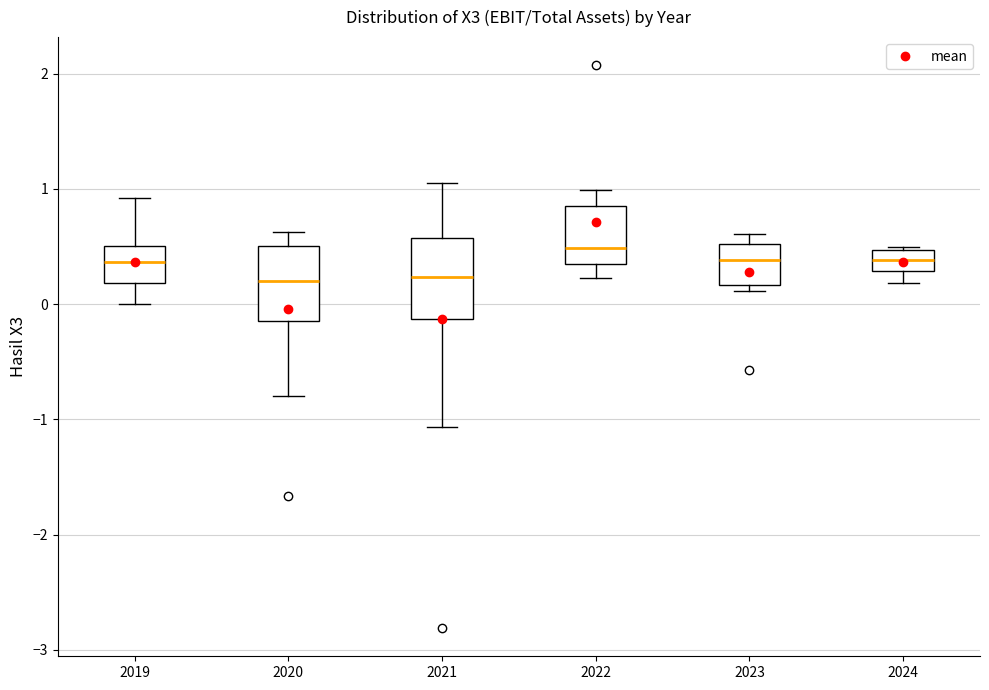

Reading left to right, transcribe this box plot: for each box, give where its median line is, the range the box spans, and where its two whiskers end, as read against the y-axis. The values are not printed on the chart, so give them approximately, as read against the axis.

2019: median 0.4, box 0.2 to 0.5, whiskers 0.0 to 0.9
2020: median 0.2, box -0.2 to 0.5, whiskers -0.8 to 0.6
2021: median 0.2, box -0.1 to 0.6, whiskers -1.1 to 1.1
2022: median 0.5, box 0.3 to 0.9, whiskers 0.2 to 1.0
2023: median 0.4, box 0.2 to 0.5, whiskers 0.1 to 0.6
2024: median 0.4, box 0.3 to 0.5, whiskers 0.2 to 0.5